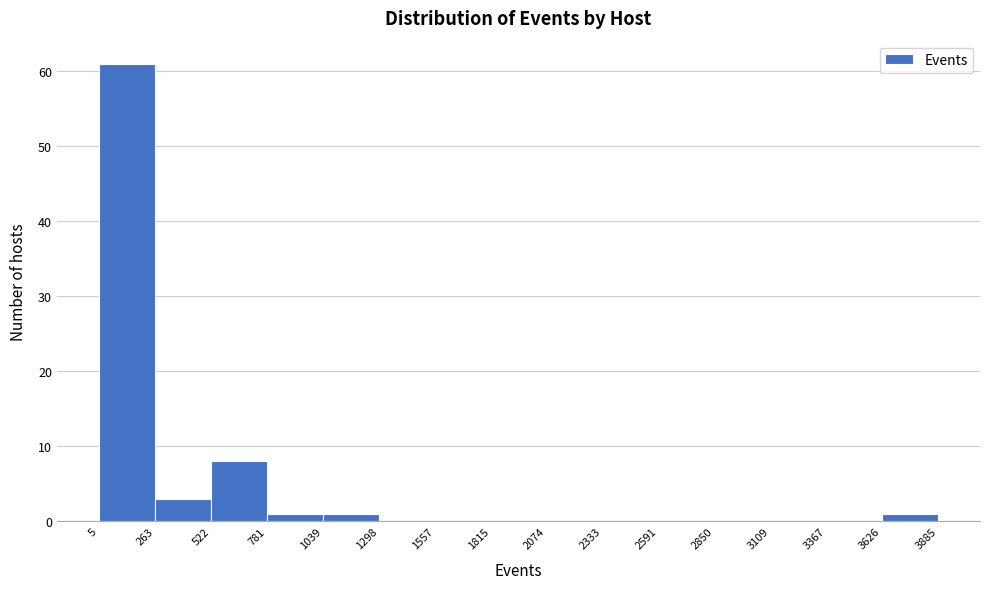

What is the height of the bar covering 522 to 781 on the x-axis? The values are not printed on the chart, so give them approximately, as read against the axis.

8